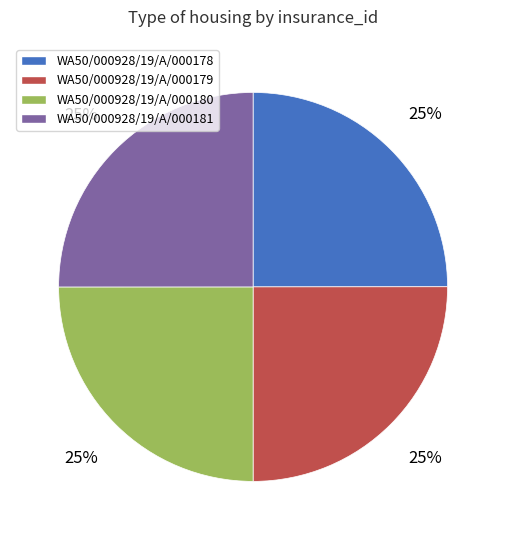

To the nearest percent, what percentage of the pie is WA50/000928/19/A/000181?

25%